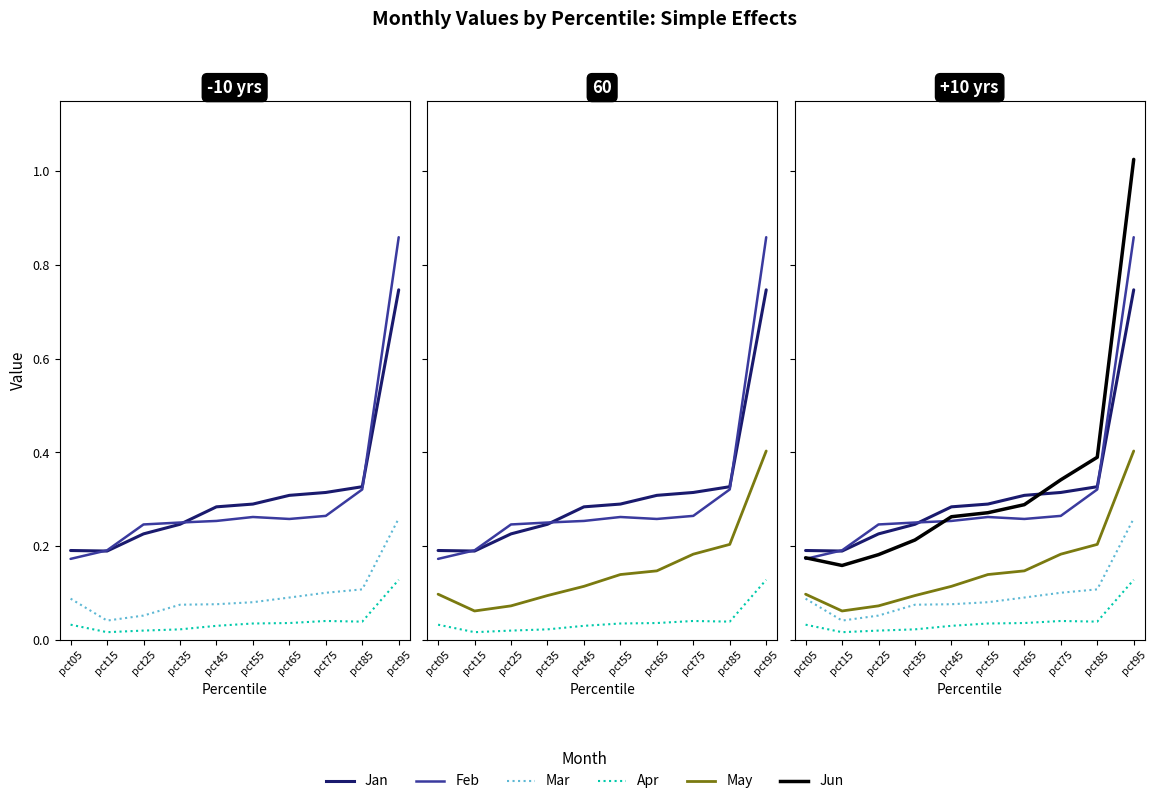

Which series has the widest spread of values?

Jun